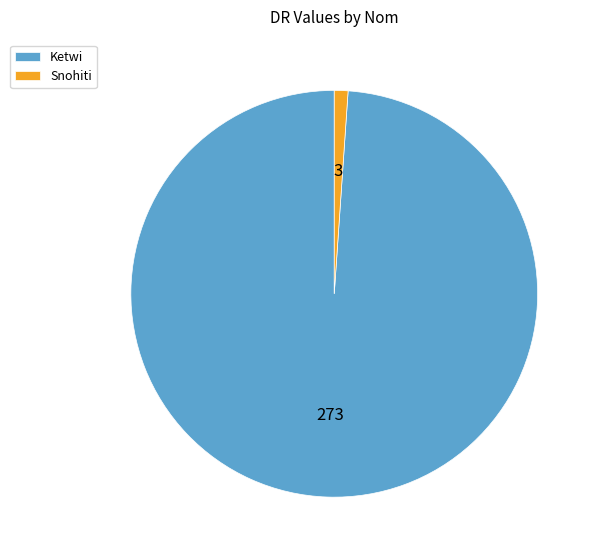

Is there a majority slice in this chart?

Yes